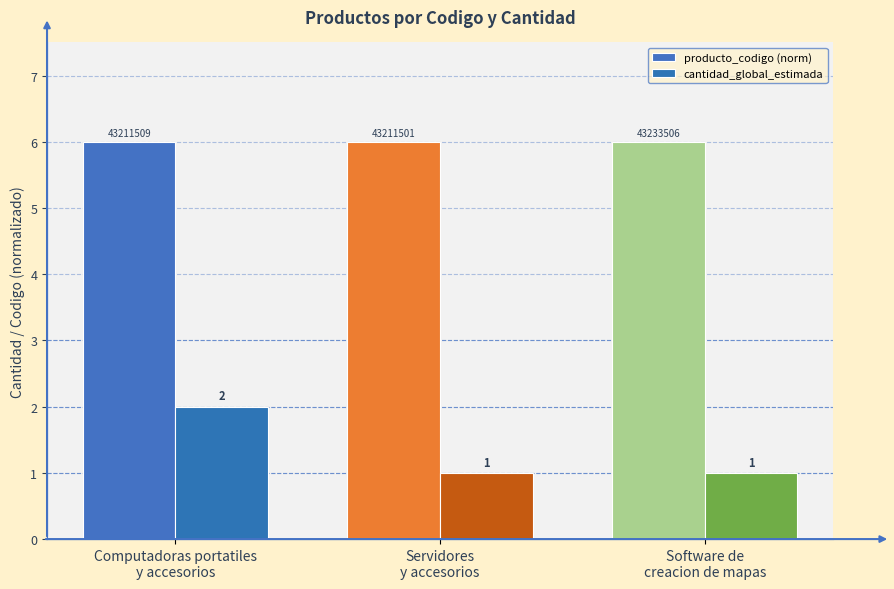

At how many categories does at least one series exceed 5?

3